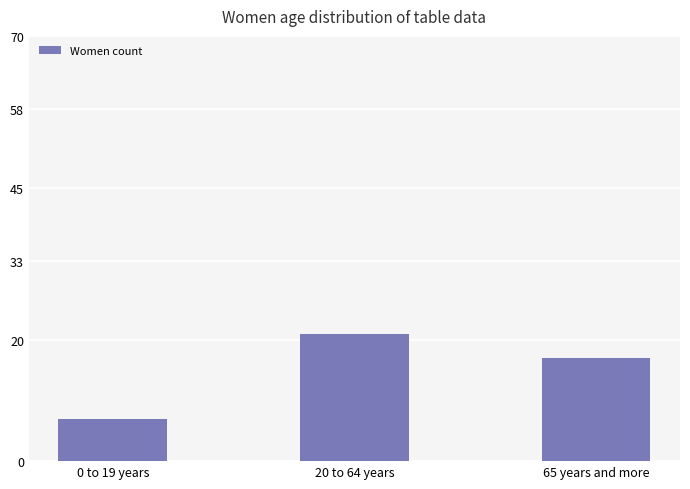

What is the difference between the values at 0 to 19 years and 65 years and more?

10